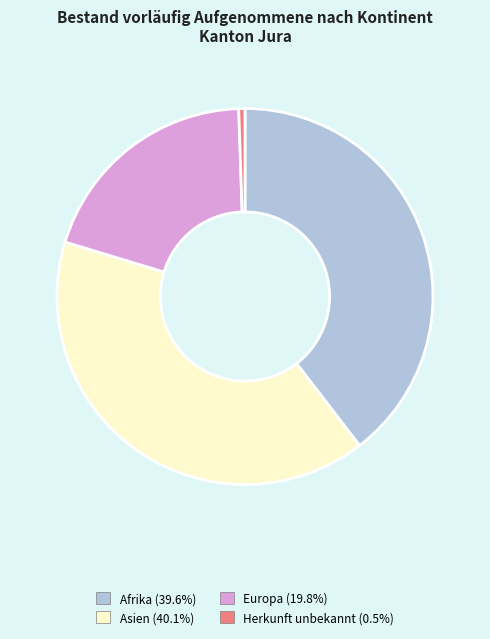

Does Afrika represent more than half of the total?

No